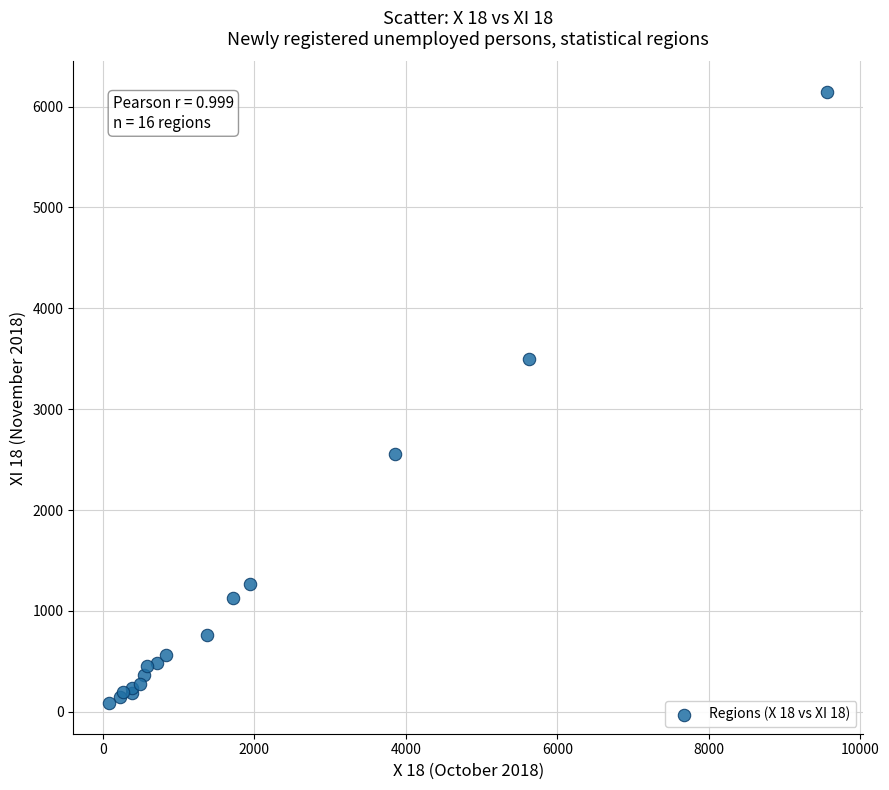

What Y value in the scatter plot is closest to 3115?

3500